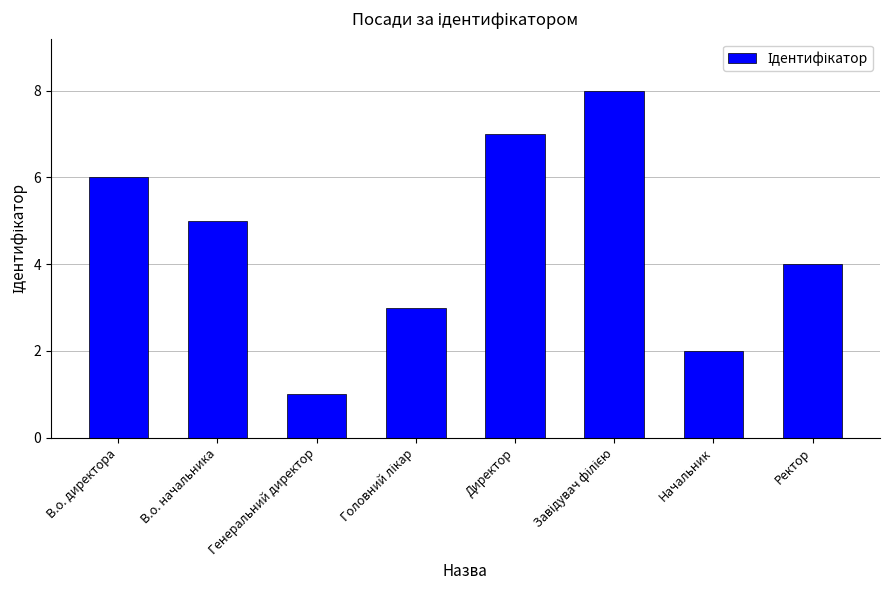

How many values are below 5?

4